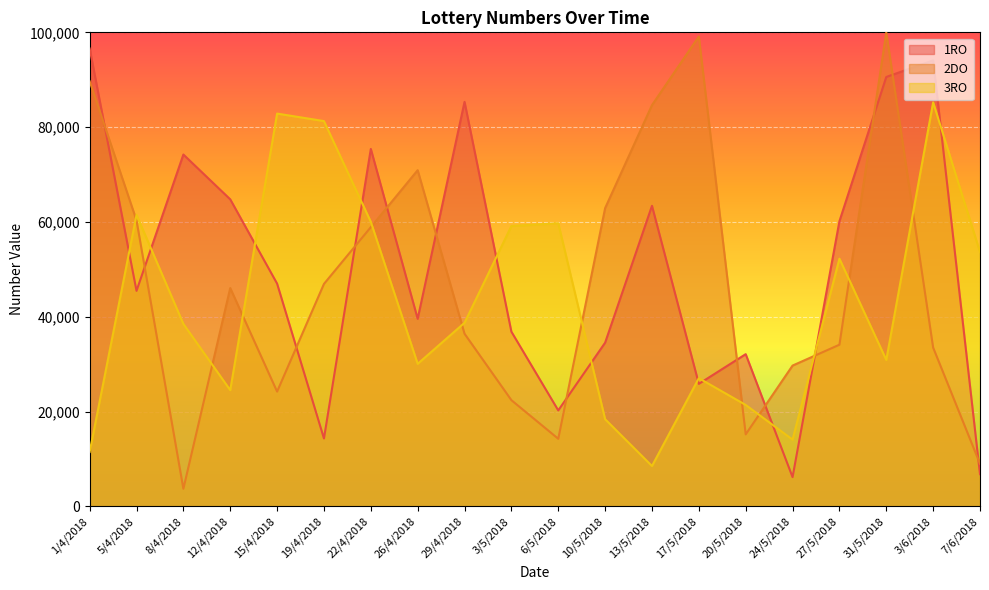

Does the chart display data point markers on the line(s)?

No